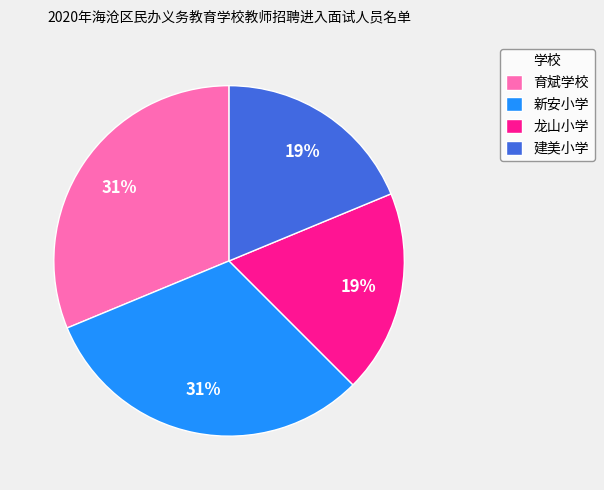

To the nearest percent, what percentage of the pie is 育斌学校?

31%